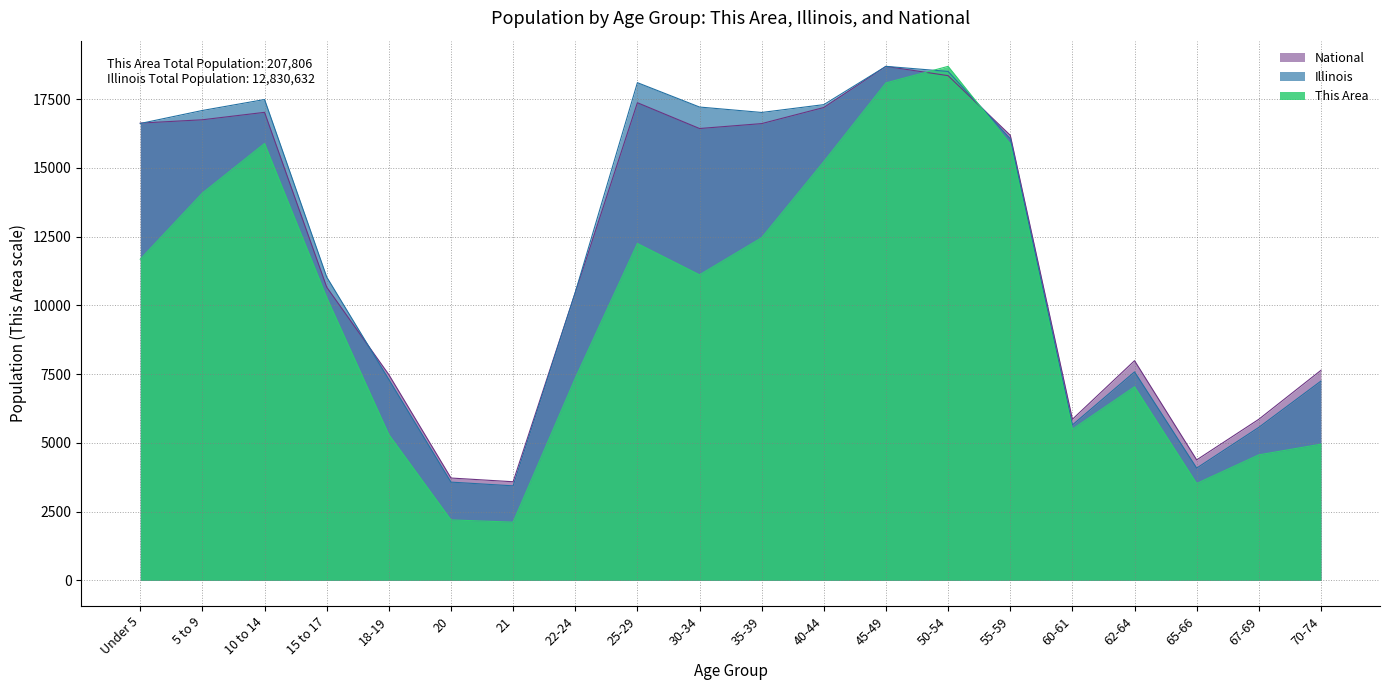

Is it true that This Area equals 3630.4 at 40-44?

False